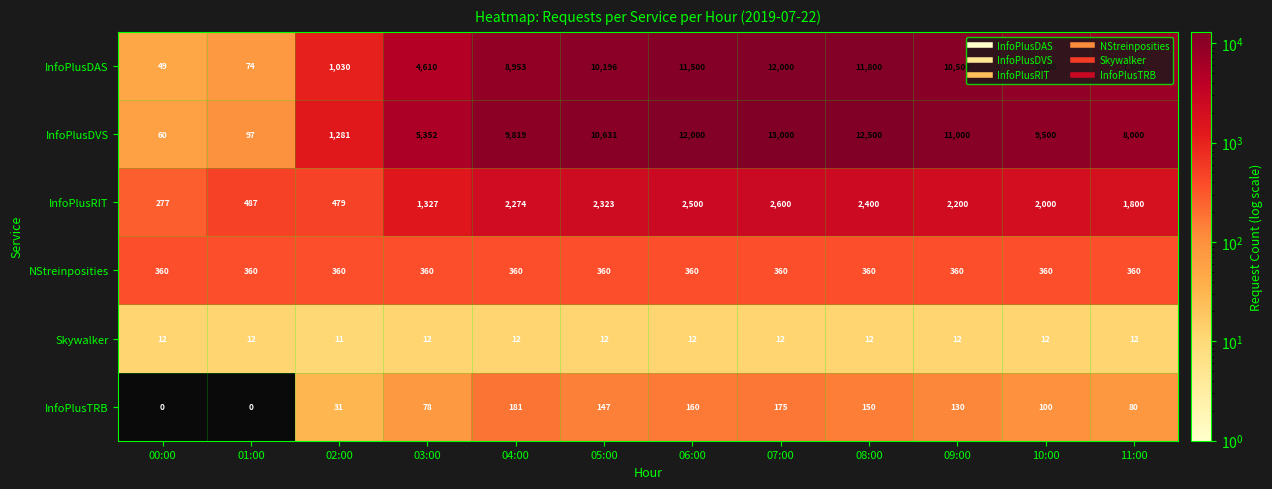

What is the difference between the maximum and minimum values in the InfoPlusTRB series?

181